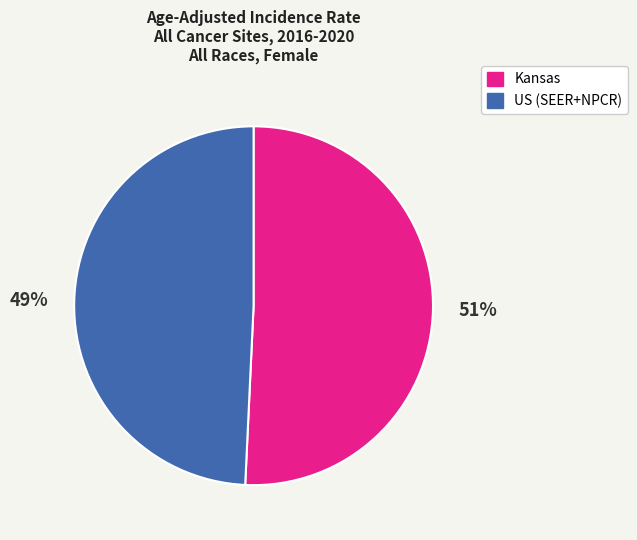

Which has a higher value, US (SEER+NPCR) or Kansas?

Kansas